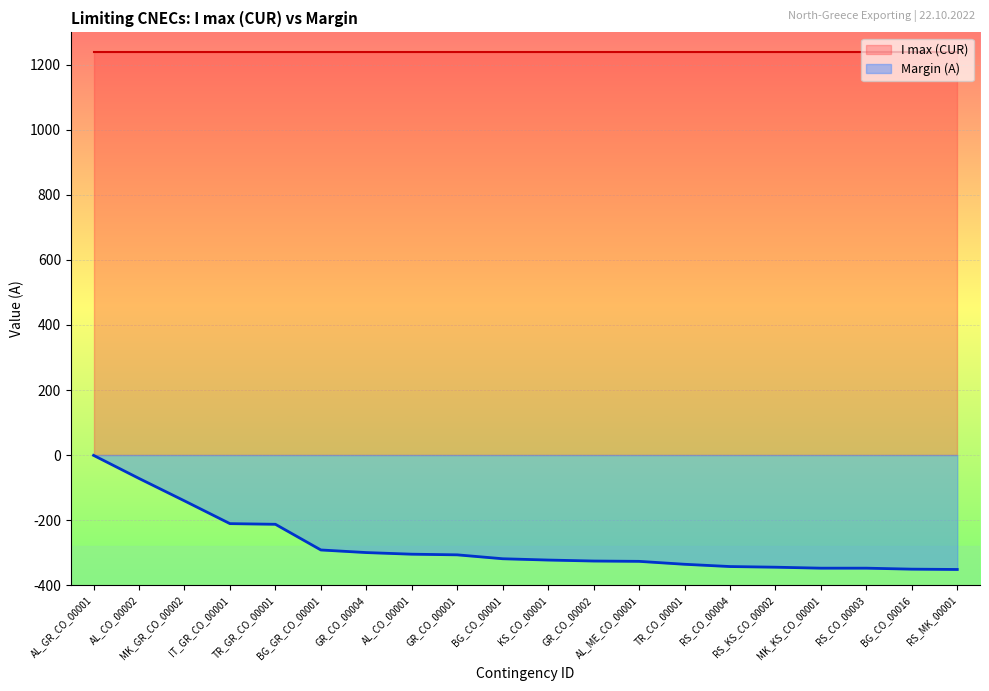

Reading left to right, extract all data points from this chart.

-1	-72	-141	-211	-213	-292	-300	-305	-307	-319	-323	-326	-327	-336	-343	-345	-348	-348	-351	-352